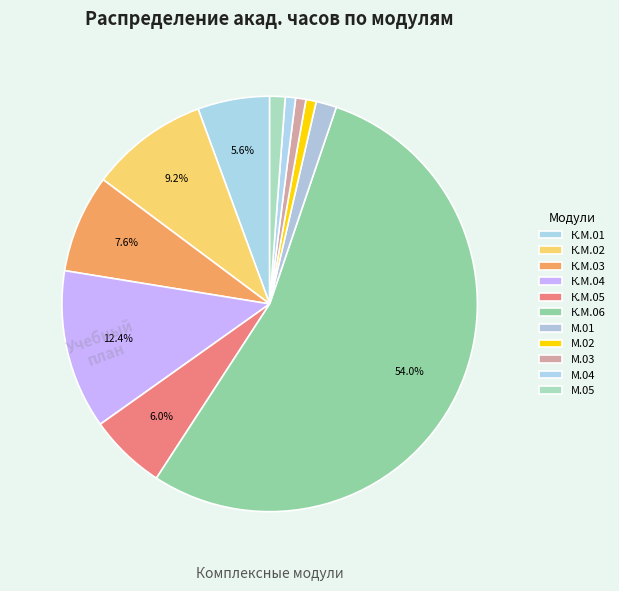

Rank the categories by value from highest to lowest.

К.М.06, К.М.04, К.М.02, К.М.03, К.М.05, К.М.01, Модуль 1, Модуль 5, Модуль 2, Модуль 3, Модуль 4